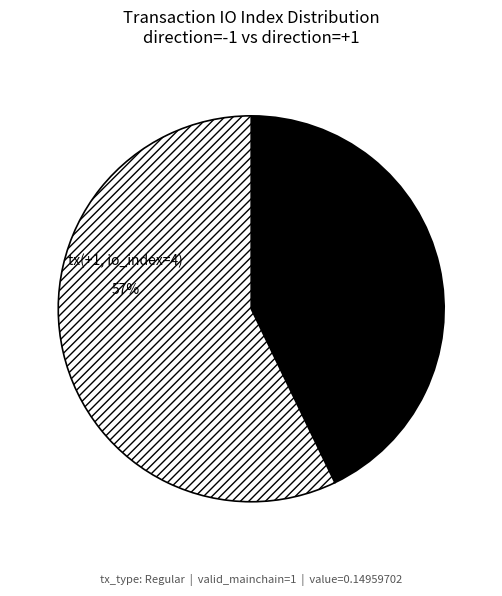

Between tx(+1, io_index=4) and tx(-1, io_index=3), which is larger?

tx(+1, io_index=4)